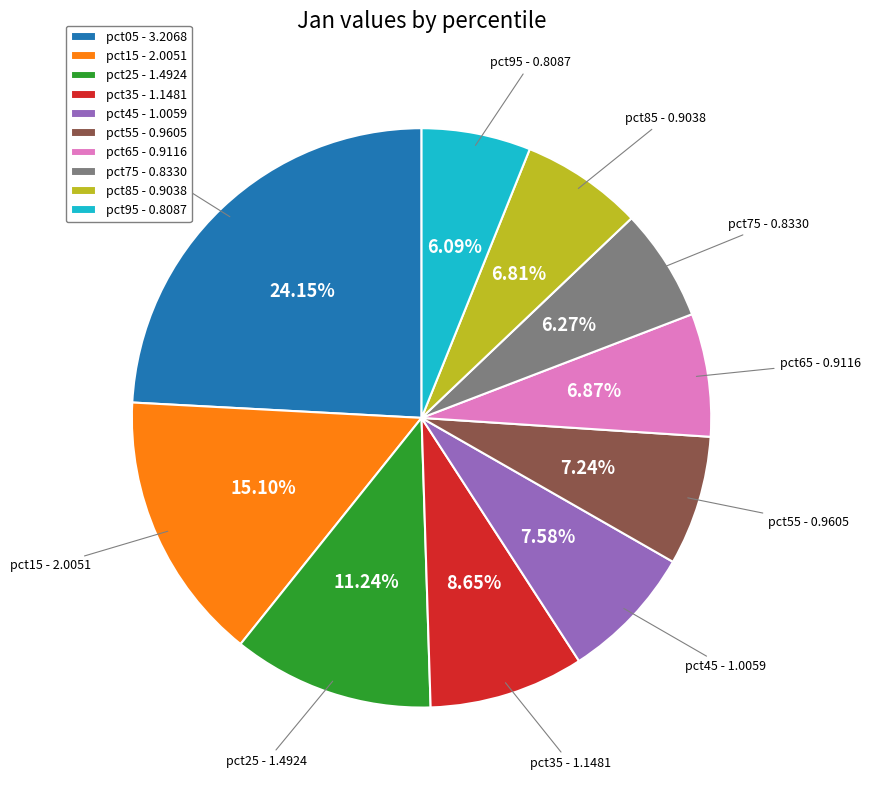

How many slices are in this pie chart?

10